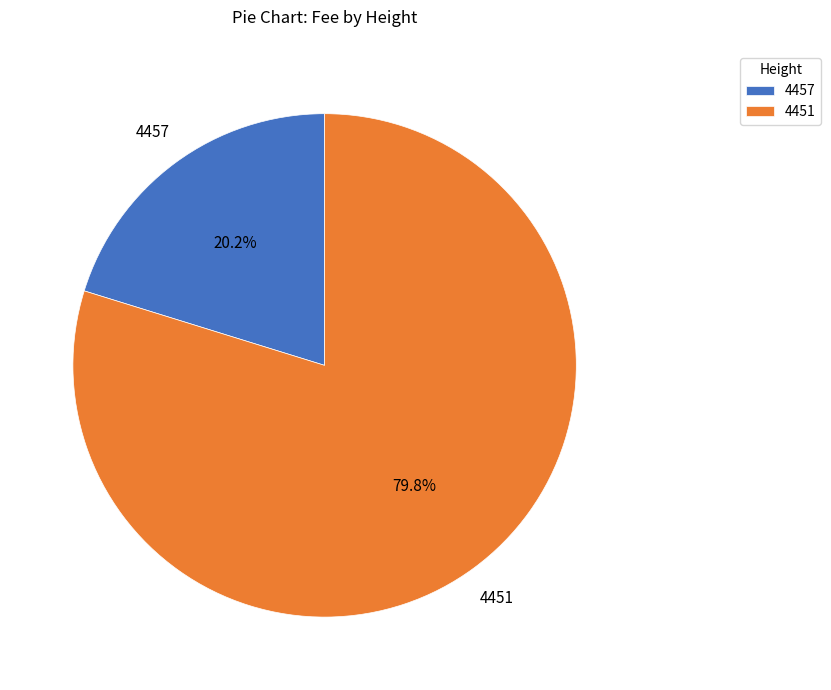

Count the number of slices in the pie.

2